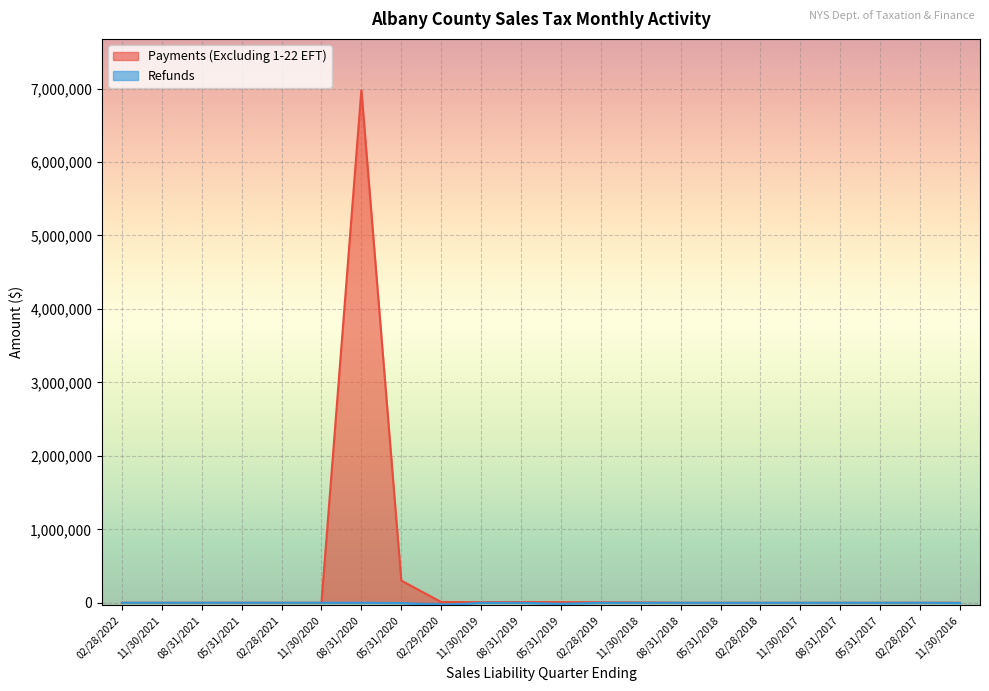

True or false: Refunds has a value of 0.0 at 05/31/2021.

True